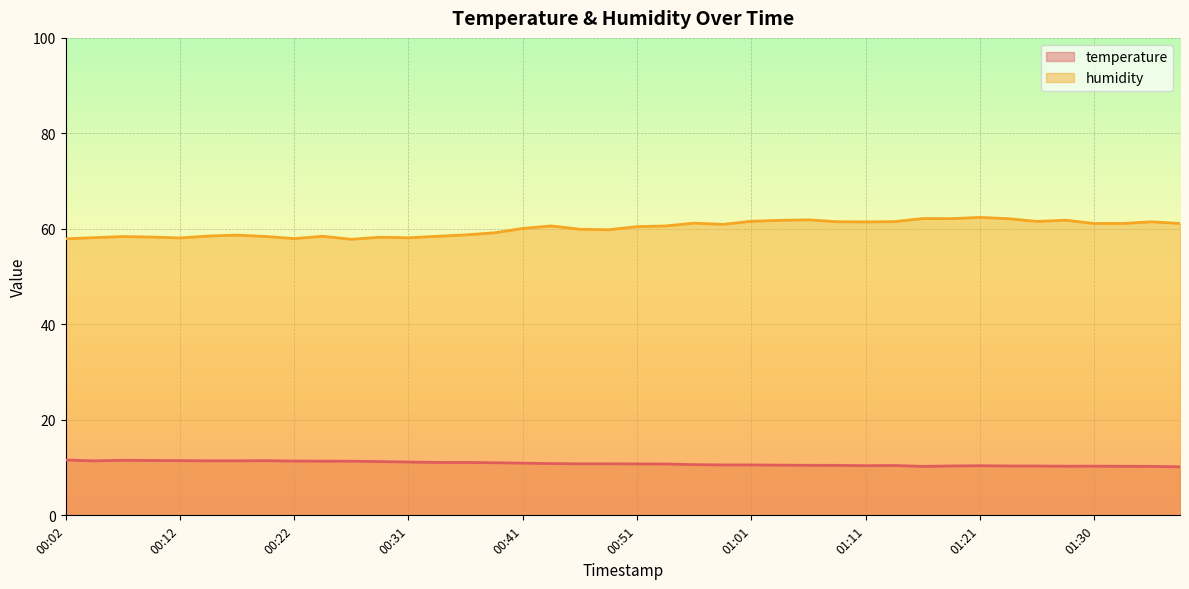

The value of temperature at 01:38 is 2.8. True or false?

False